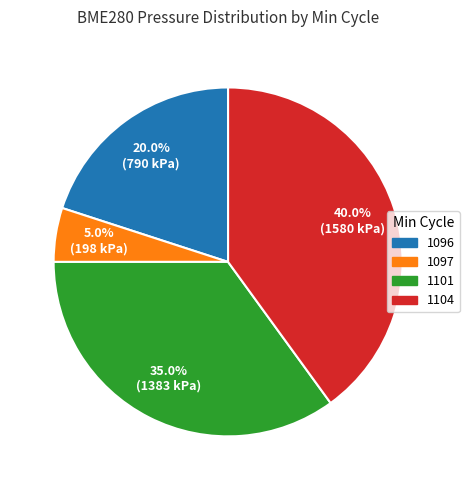

Is there a majority slice in this chart?

No